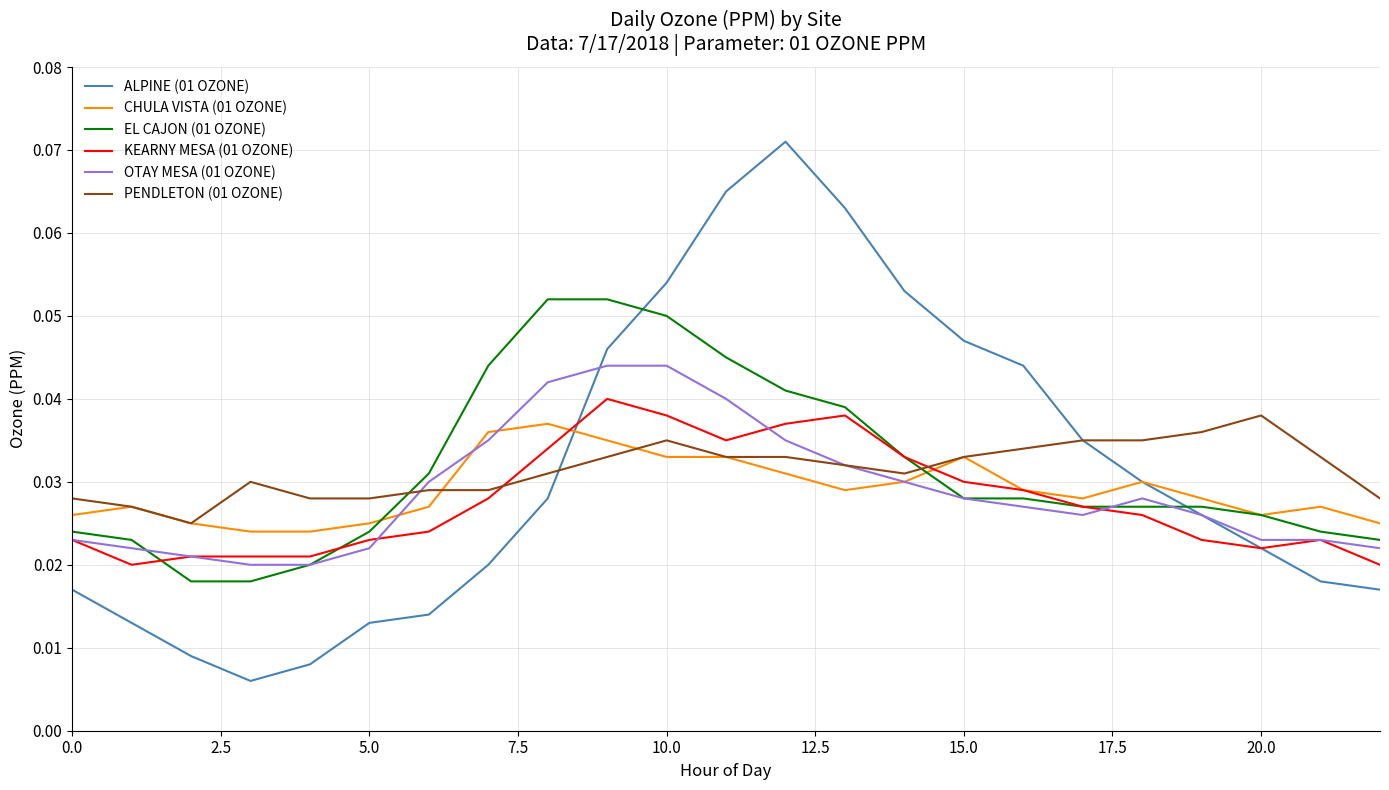

True or false: PENDLETON (01 OZONE) and EL CAJON (01 OZONE) intersect in this chart.

True